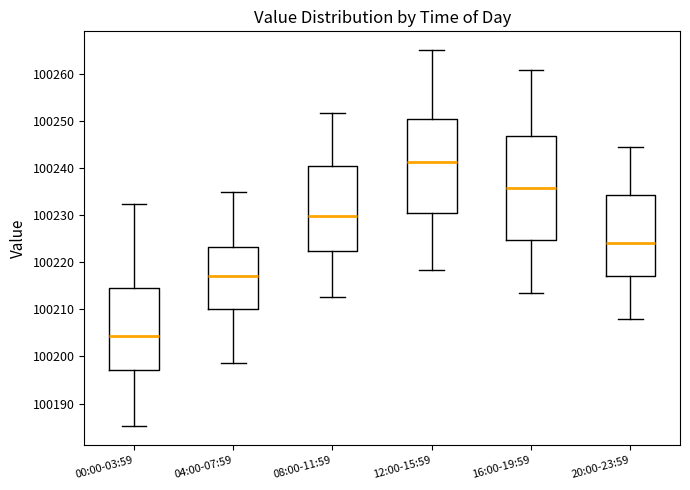

Which box's median line is the lowest?

00:00-03:59